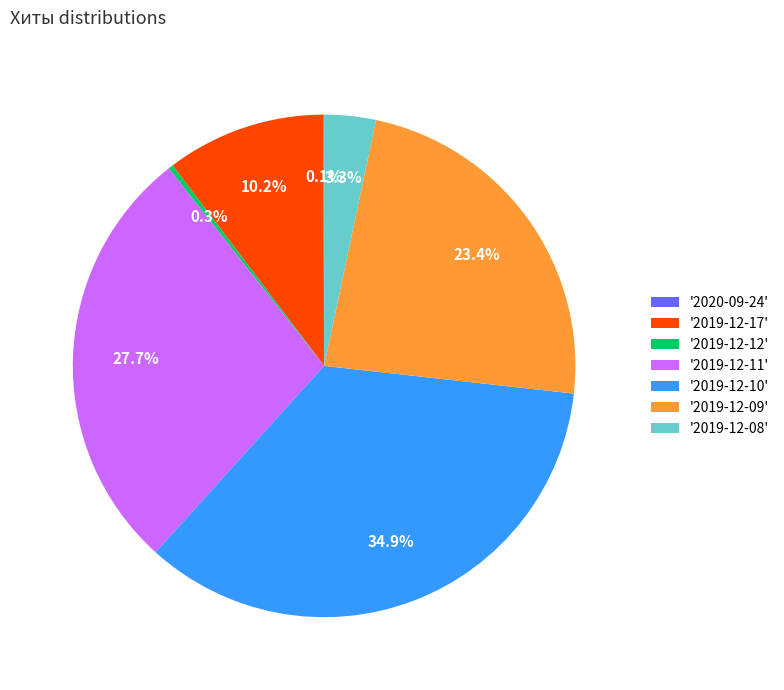

Which category has the biggest portion of the pie?

'2019-12-10'